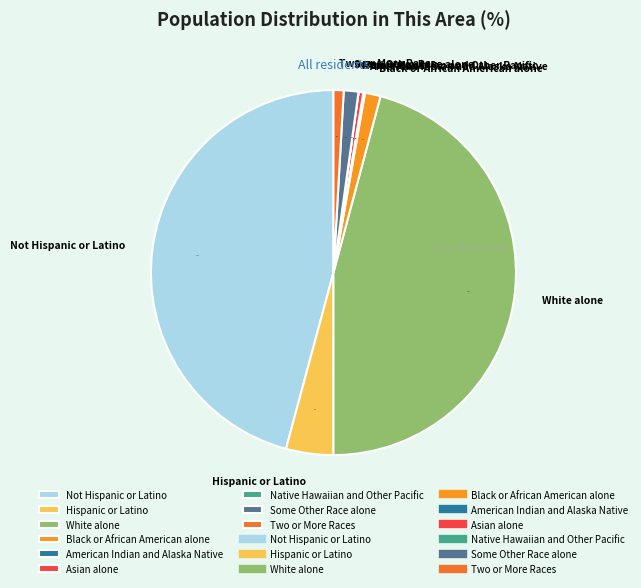

To the nearest percent, what is the average slice percentage?

11%